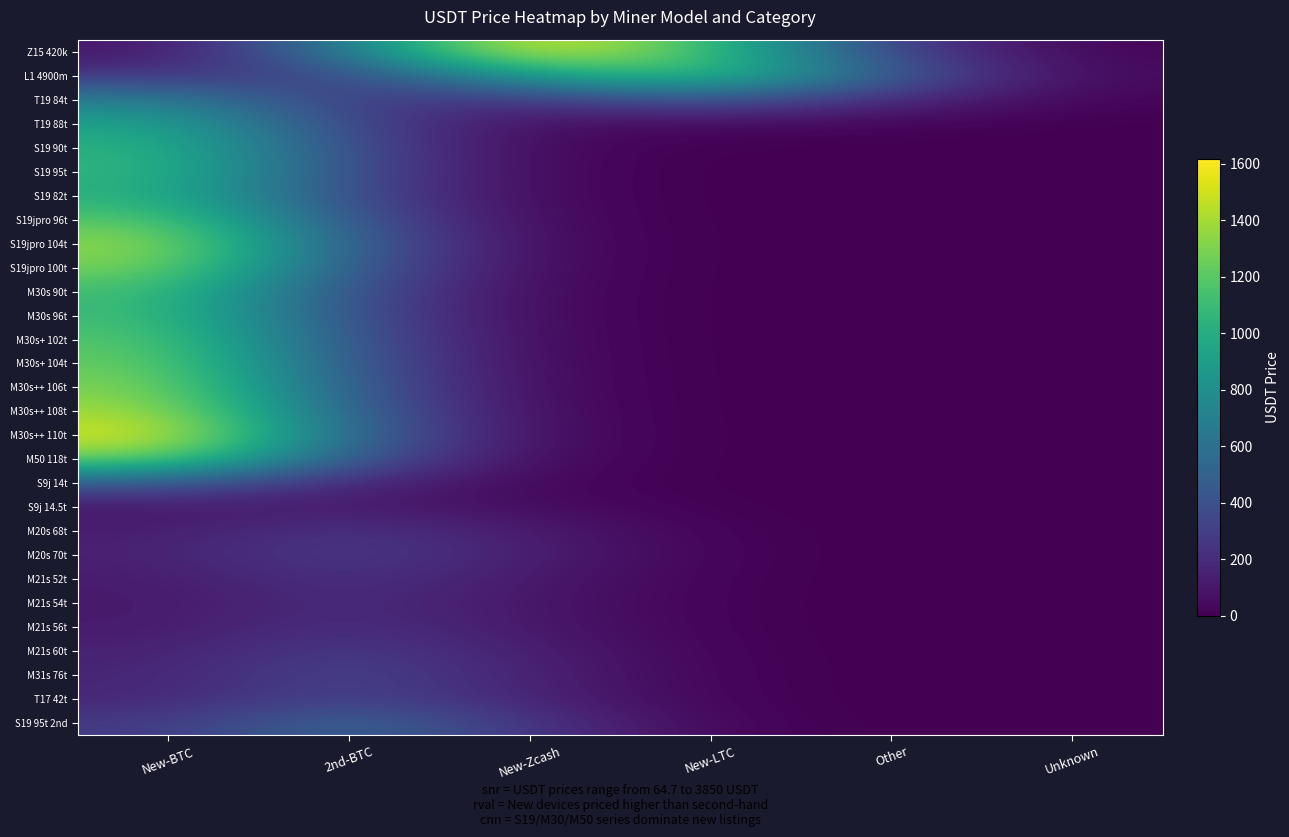

Which has a higher value, New-LTC or New-Zcash?

New-Zcash